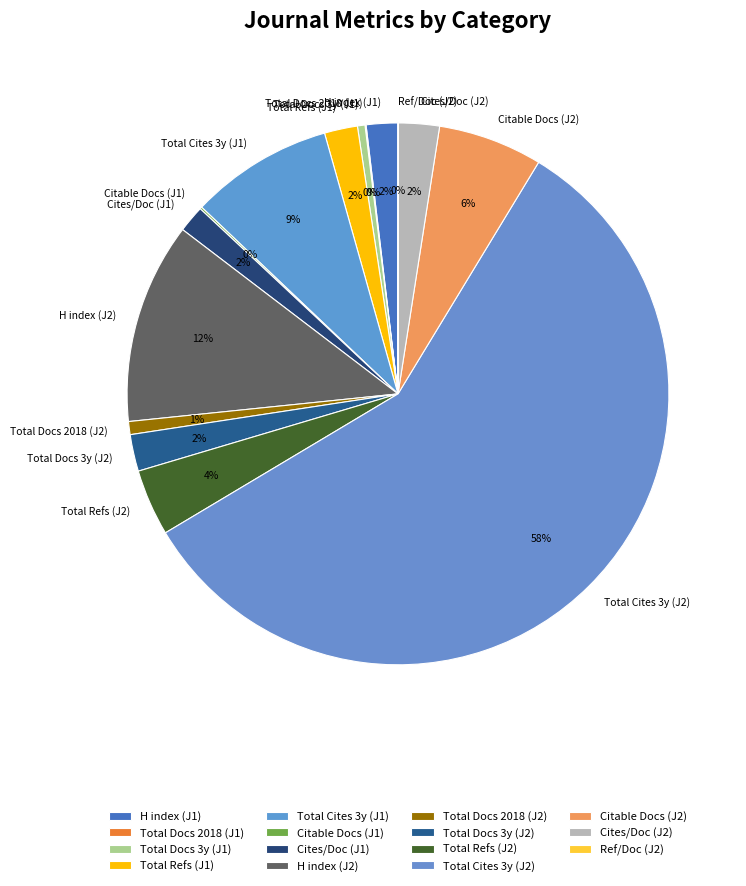

Between Total Docs 3y (J1) and Citable Docs (J2), which is larger?

Citable Docs (J2)